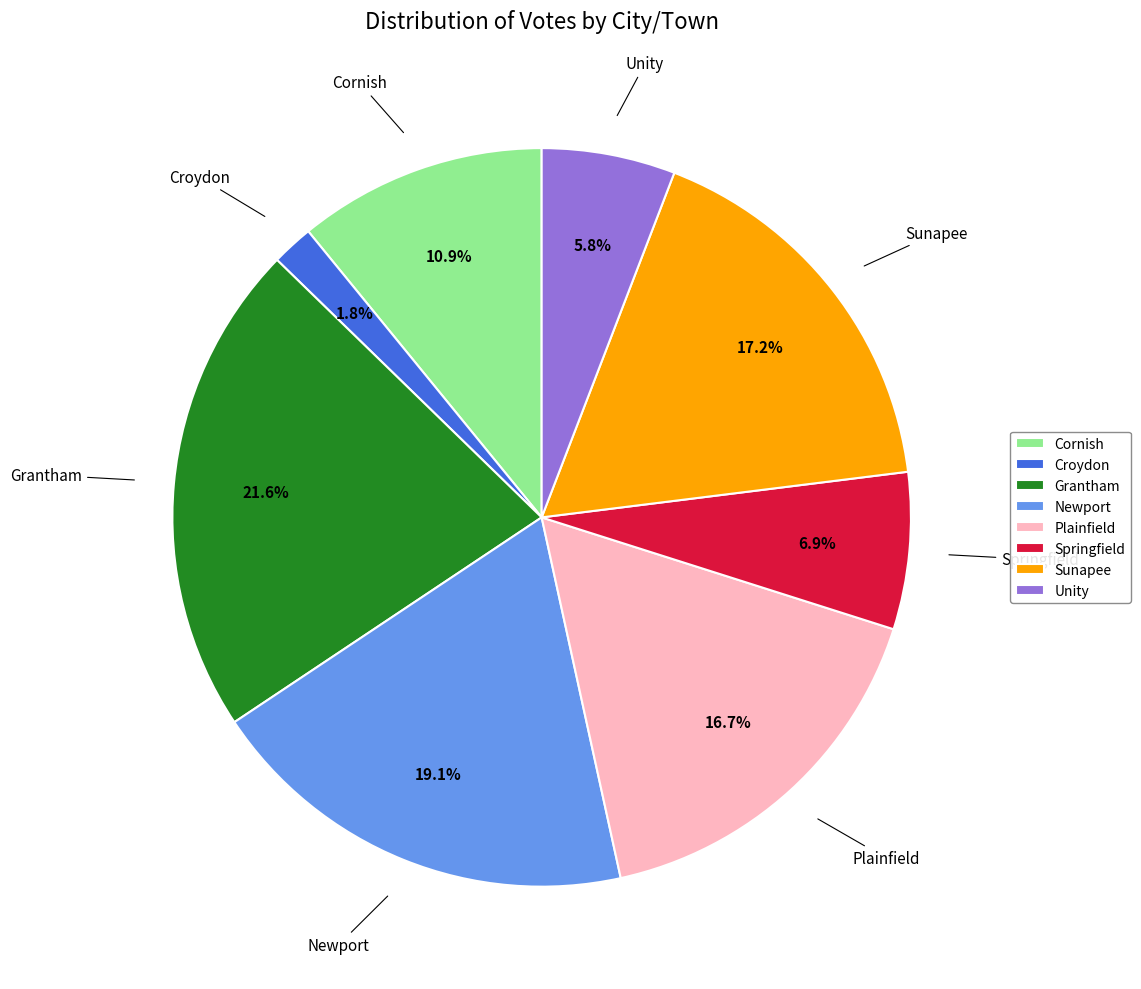

What is the smallest slice in the pie chart?

Croydon